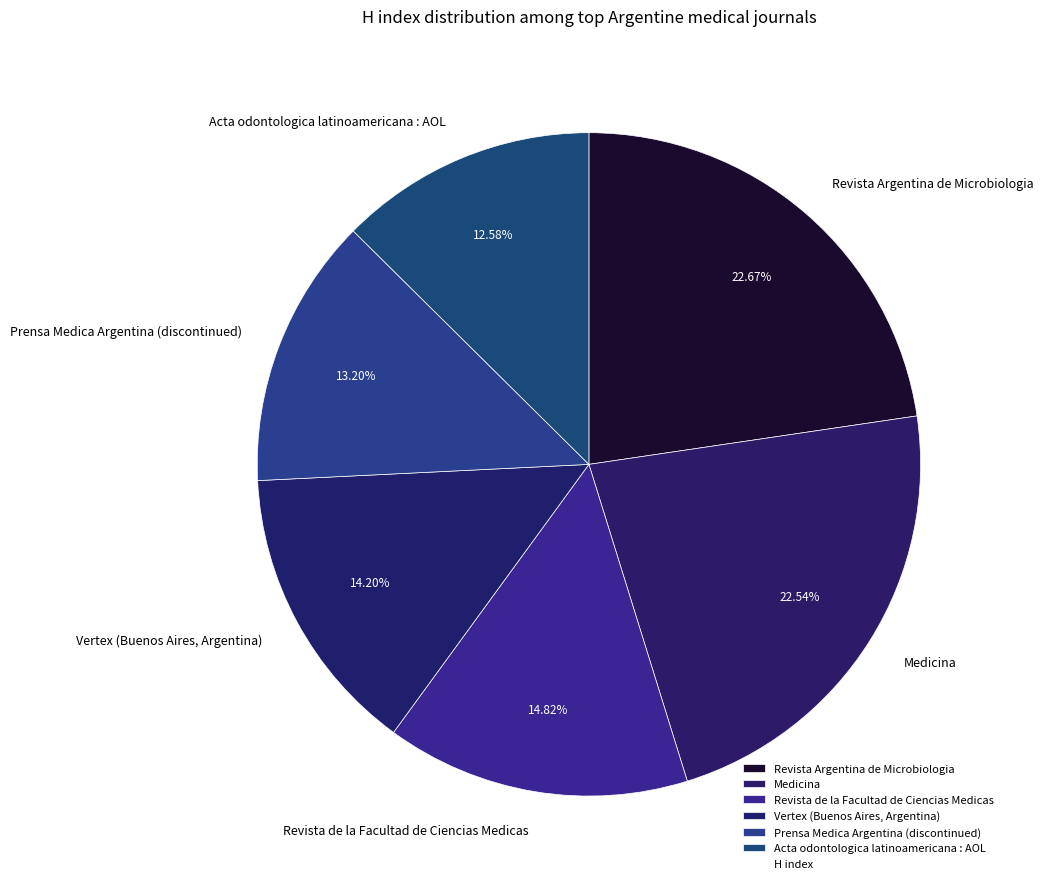

What is the smallest slice in the pie chart?

Acta odontologica latinoamericana : AOL